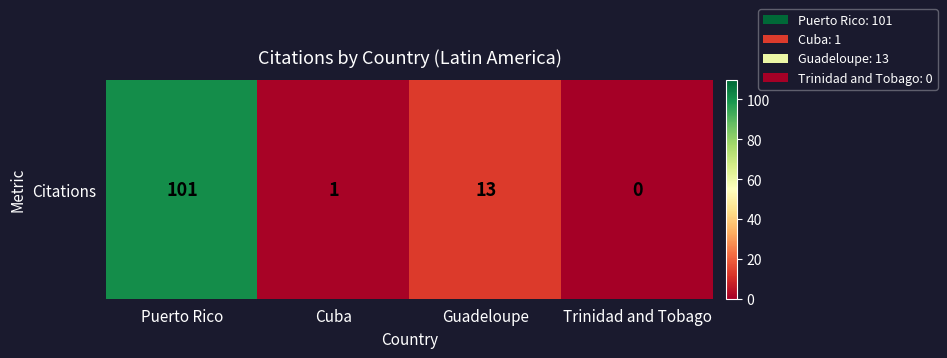

List the labels in order of value, smallest first.

Trinidad and Tobago, Cuba, Guadeloupe, Puerto Rico